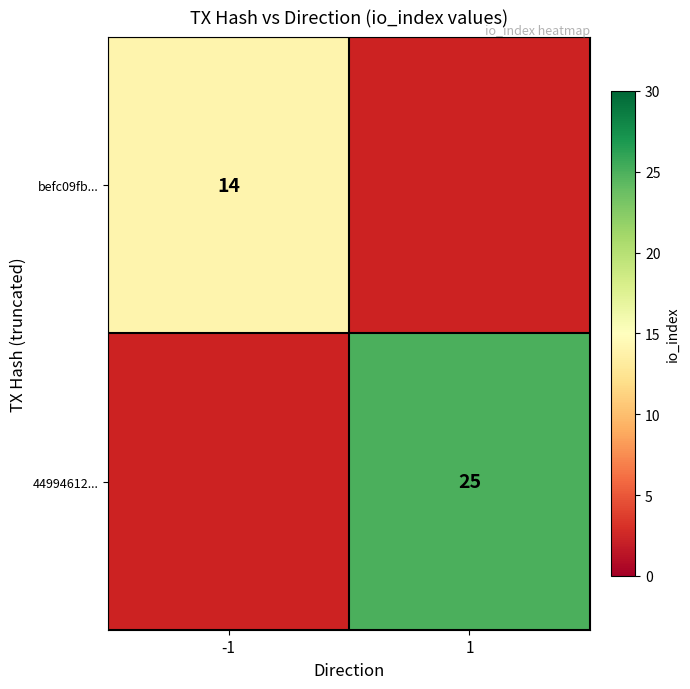

Is it true that befc09fb... equals 7 at -1?

False